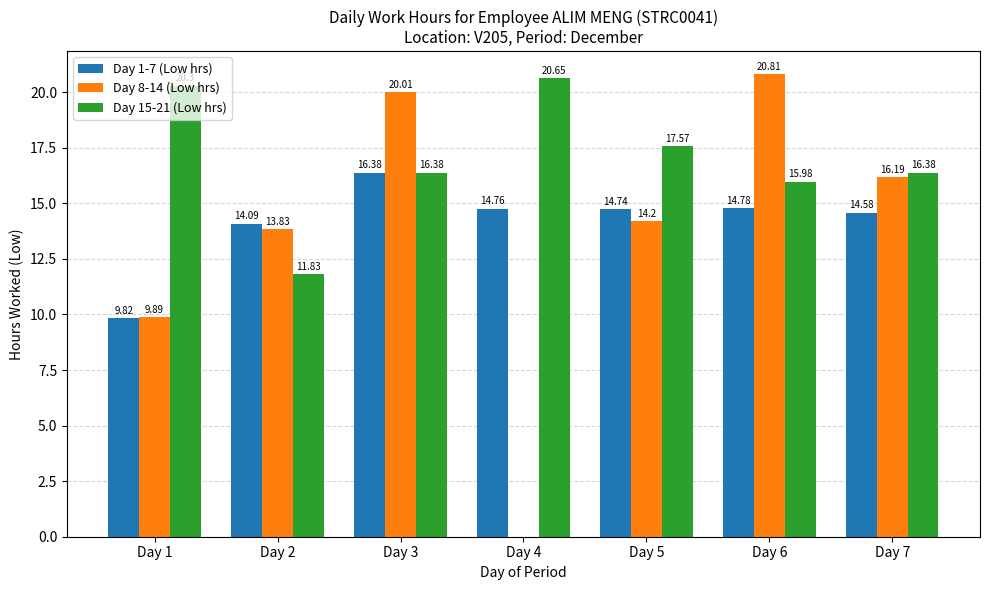

How many series are shown in this chart?

3